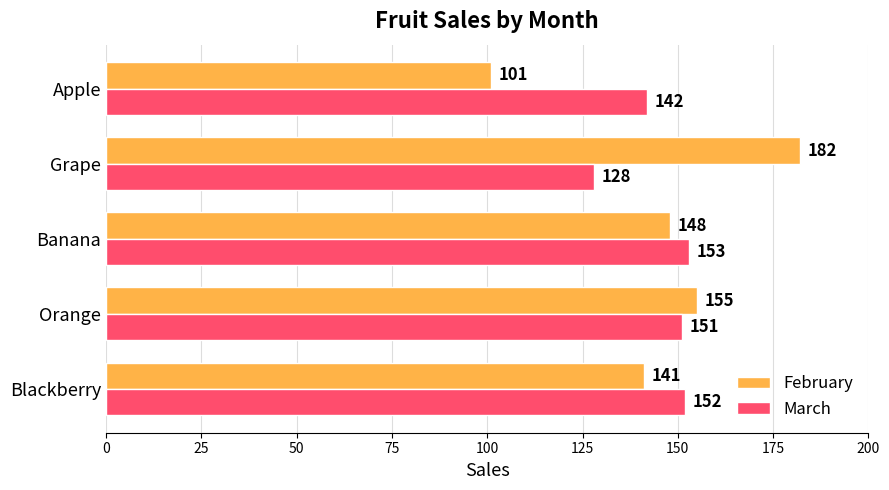

At which category does the chart reach its peak across all series?

Grape